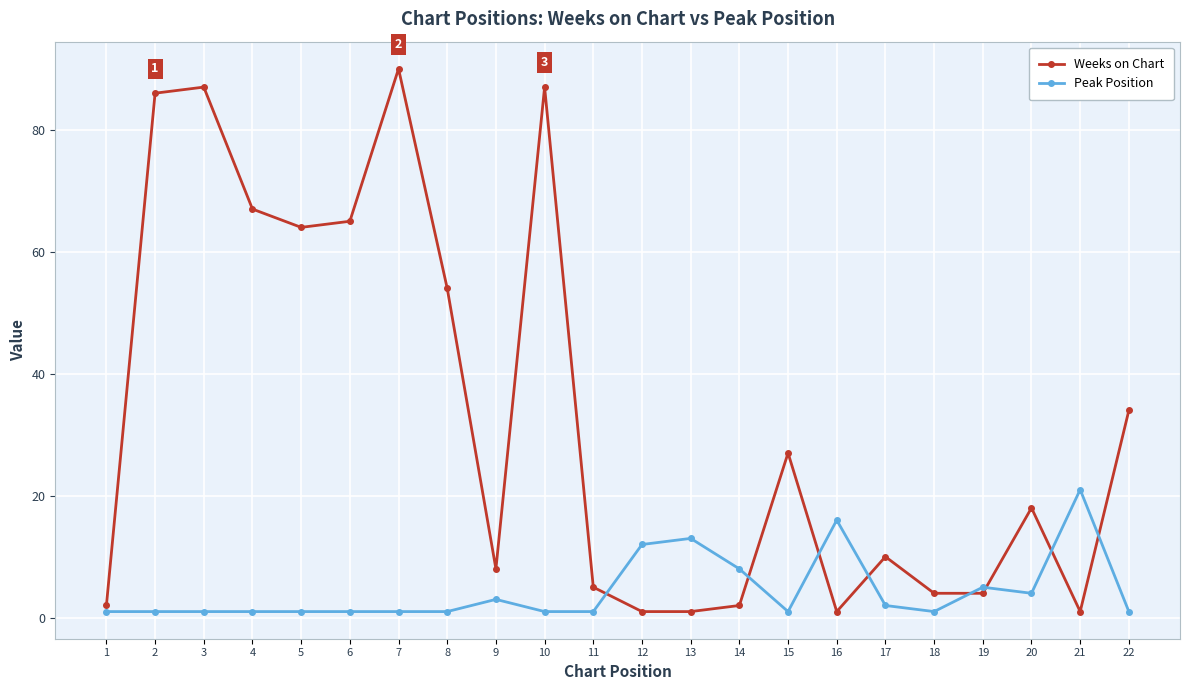

Which series has the largest range (max minus min)?

Weeks on Chart